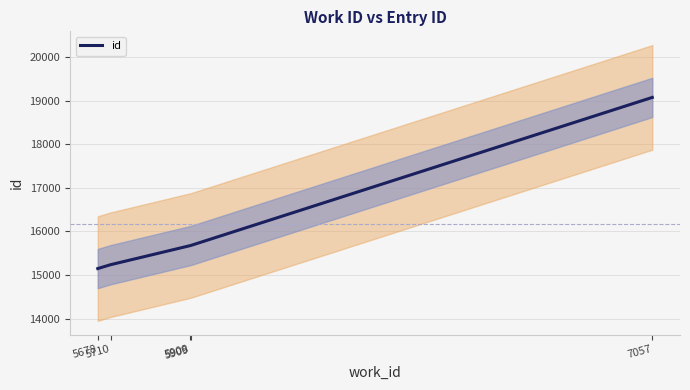

List the labels in order of value, largest first.

7057, 5909, 5908, 5710, 5678